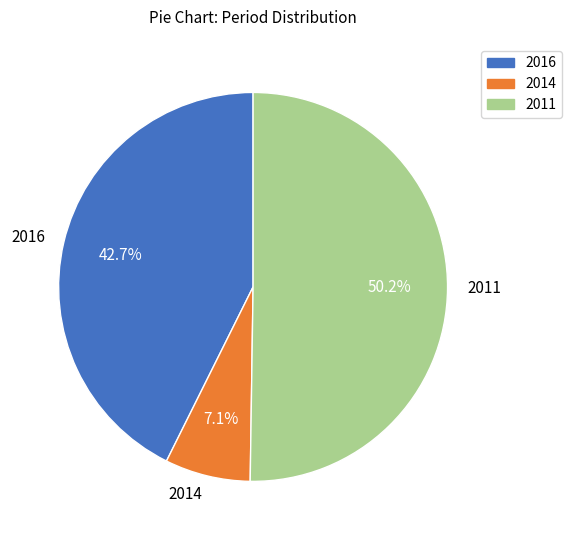

Which slice is the largest?

2011